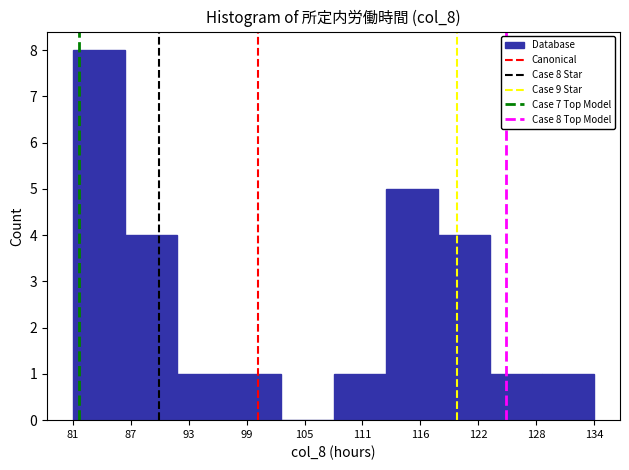

Which range on the x-axis has the tallest bar?

81 to 87